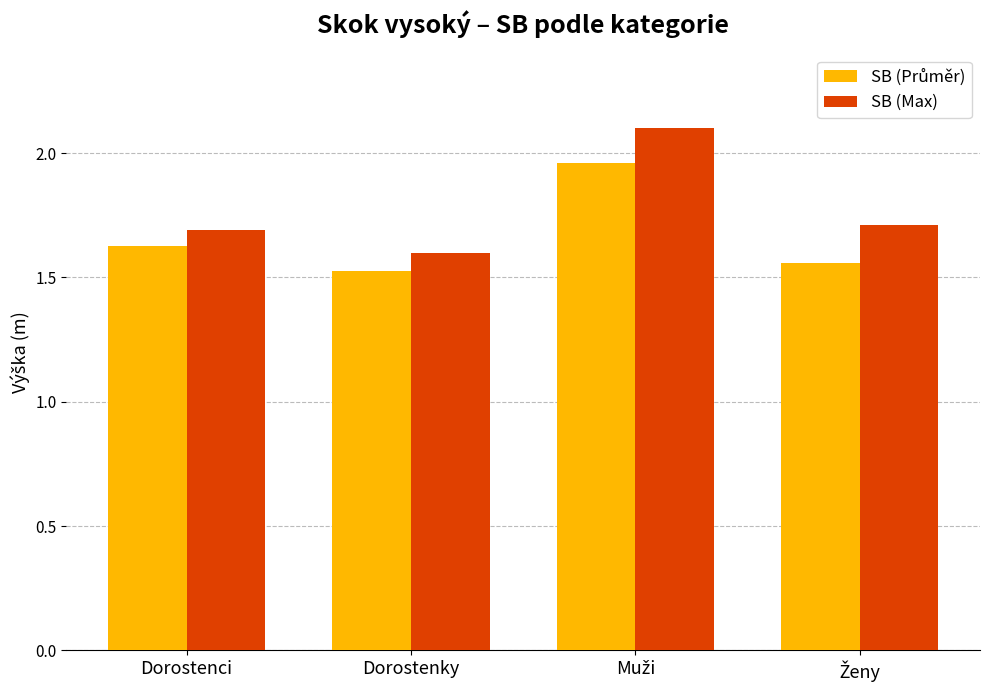

The SB (Max) series shows 1.6 at Dorostenky. True or false?

True